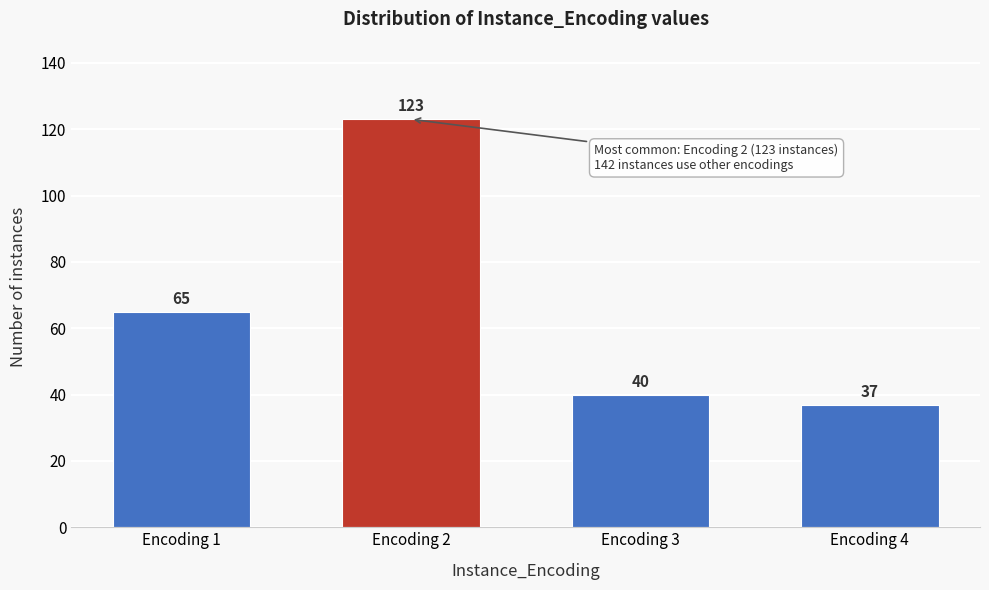

Reading left to right, extract all data points from this chart.

65	123	40	37